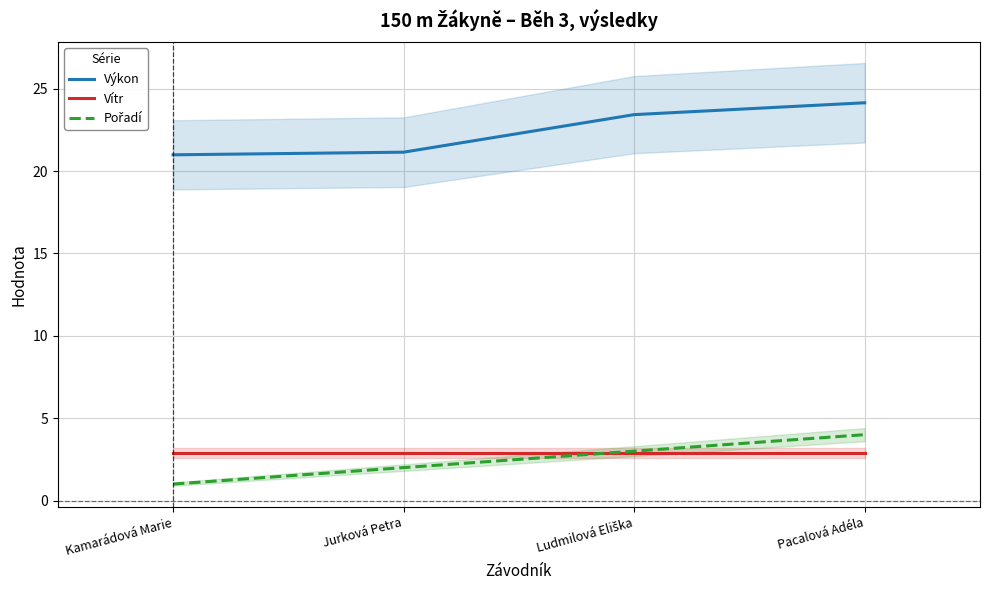

Is the value of Vítr at Jurková Petra greater than the value of Pořadí at Kamarádová Marie?

Yes